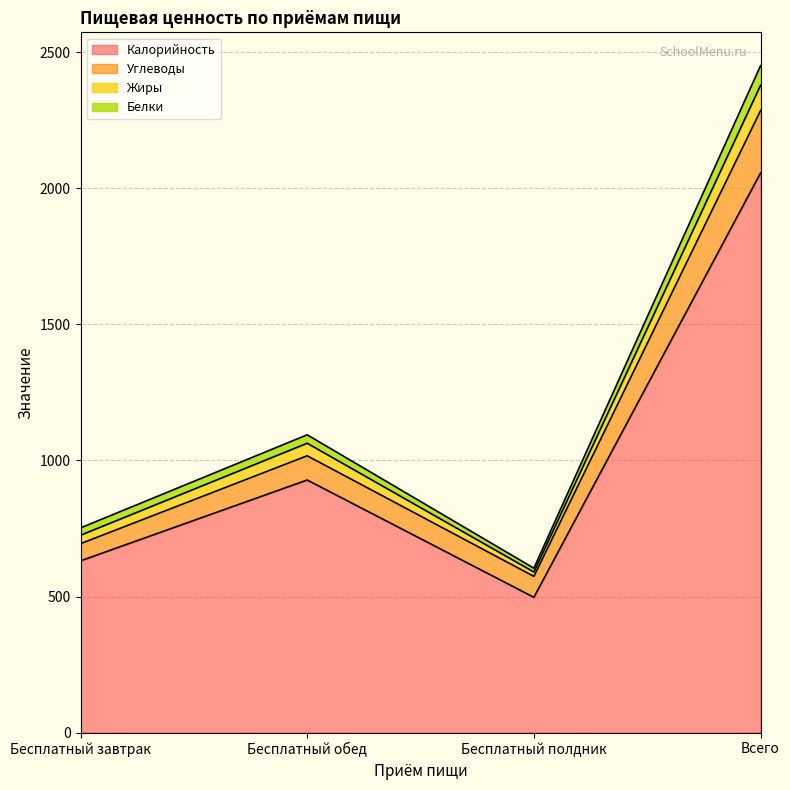

How many data points in Углеводы are less than 1017?

2